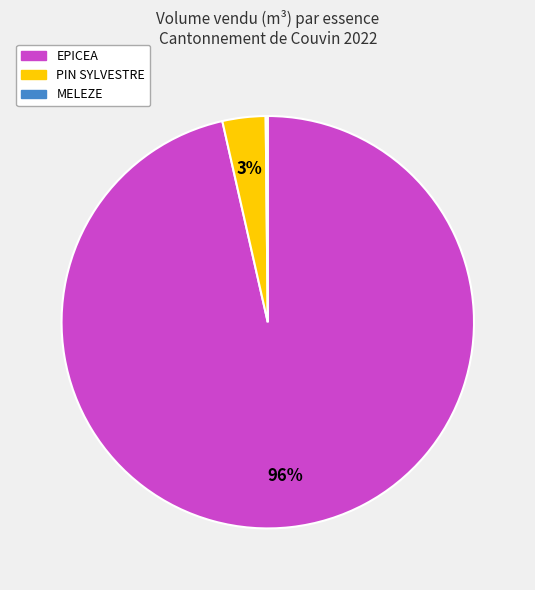

Does any single category account for the majority?

Yes